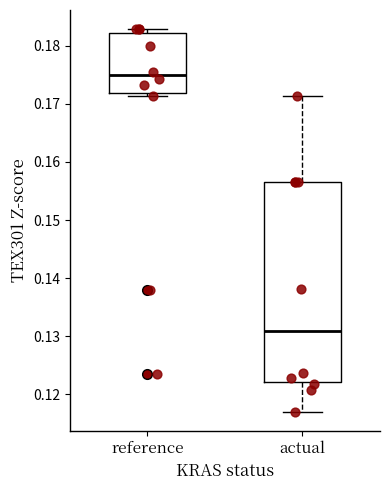

Reading left to right, transcribe this box plot: for each box, give where its median line is, the range the box spans, and where its two whiskers end, as read against the y-axis. The values are not printed on the chart, so give them approximately, as read against the axis.

reference: median 0.175, box 0.172 to 0.182, whiskers 0.171 to 0.183
actual: median 0.131, box 0.122 to 0.157, whiskers 0.117 to 0.171